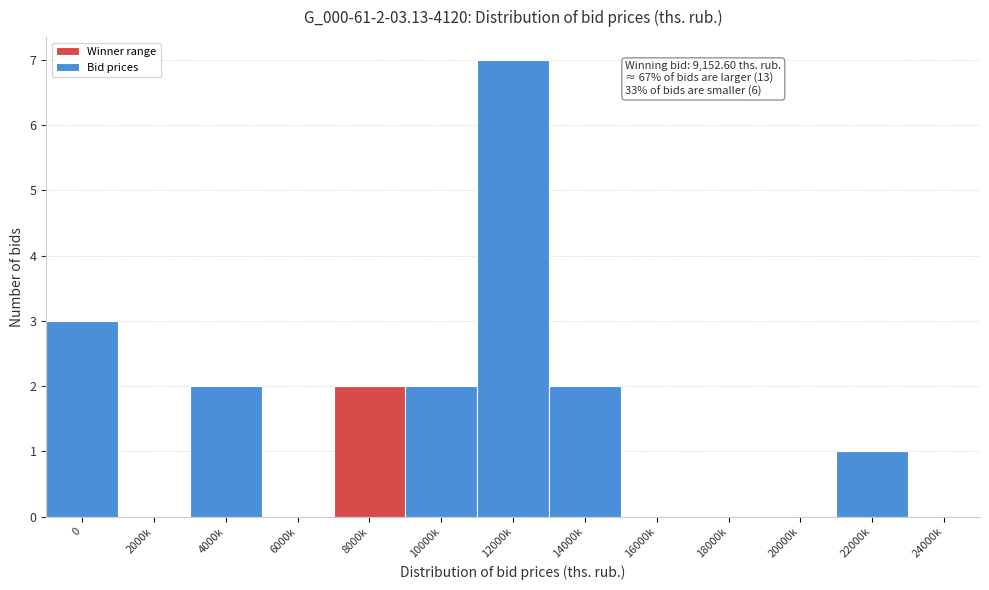

Reading left to right, extract all data points from this chart.

0=3	2000k=0	4000k=2	6000k=0	8000k=2	10000k=2	12000k=7	14000k=2	16000k=0	18000k=0	20000k=0	22000k=1	24000k=0